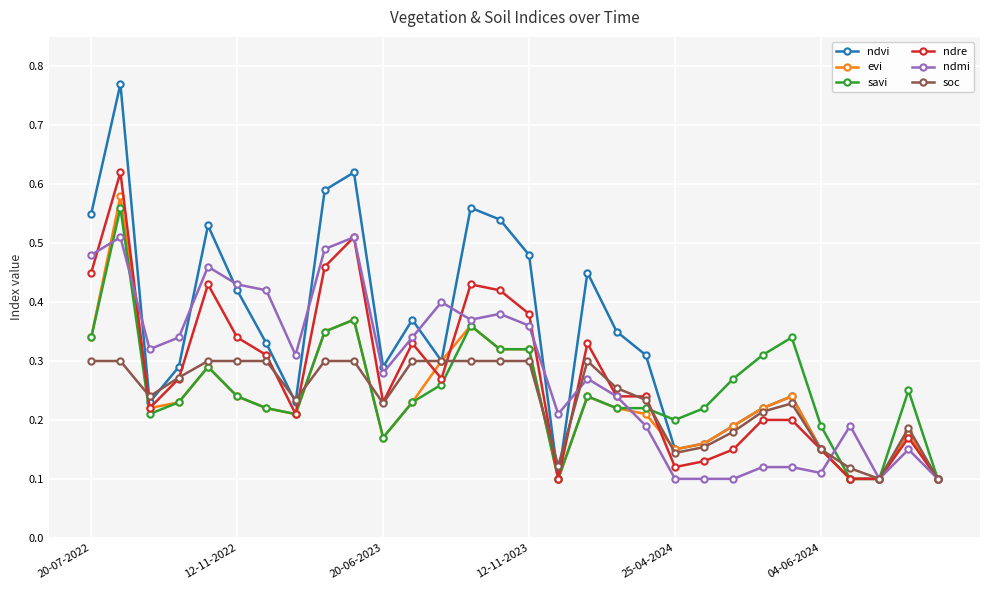

Which series has the largest total across all categories?

ndvi